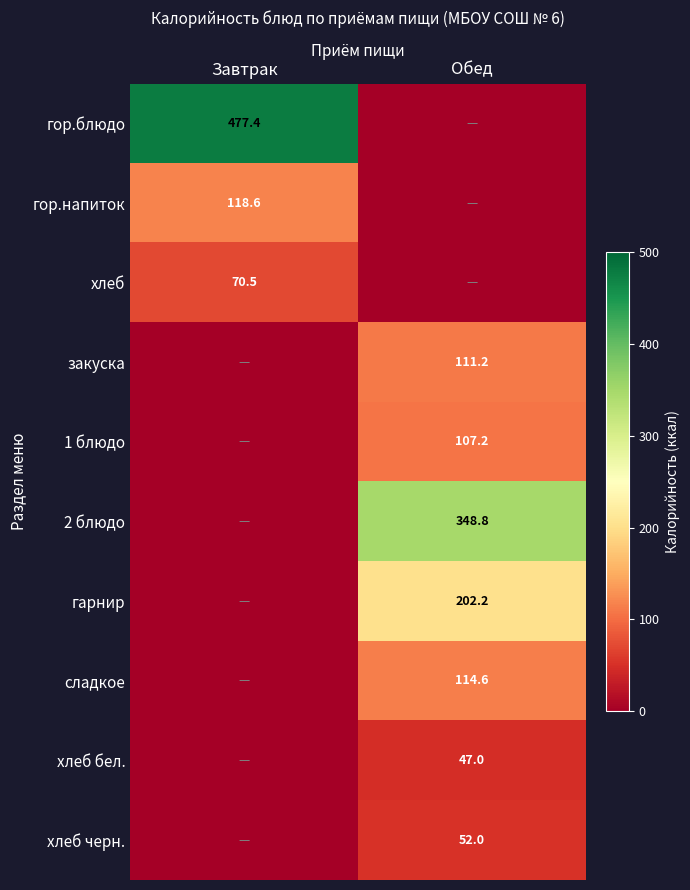

Is the value of гарнир at Обед greater than the value of хлеб at Завтрак?

Yes